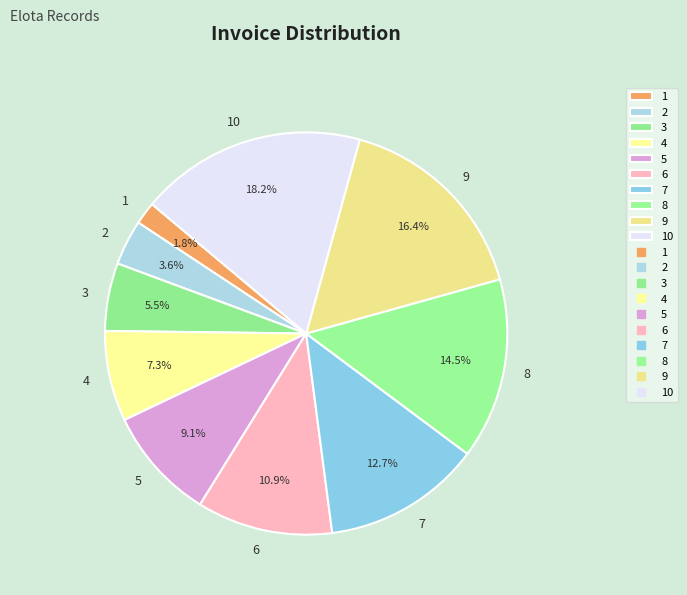

To the nearest percent, what is the difference between the 7 and 9 slice percentages?

4%